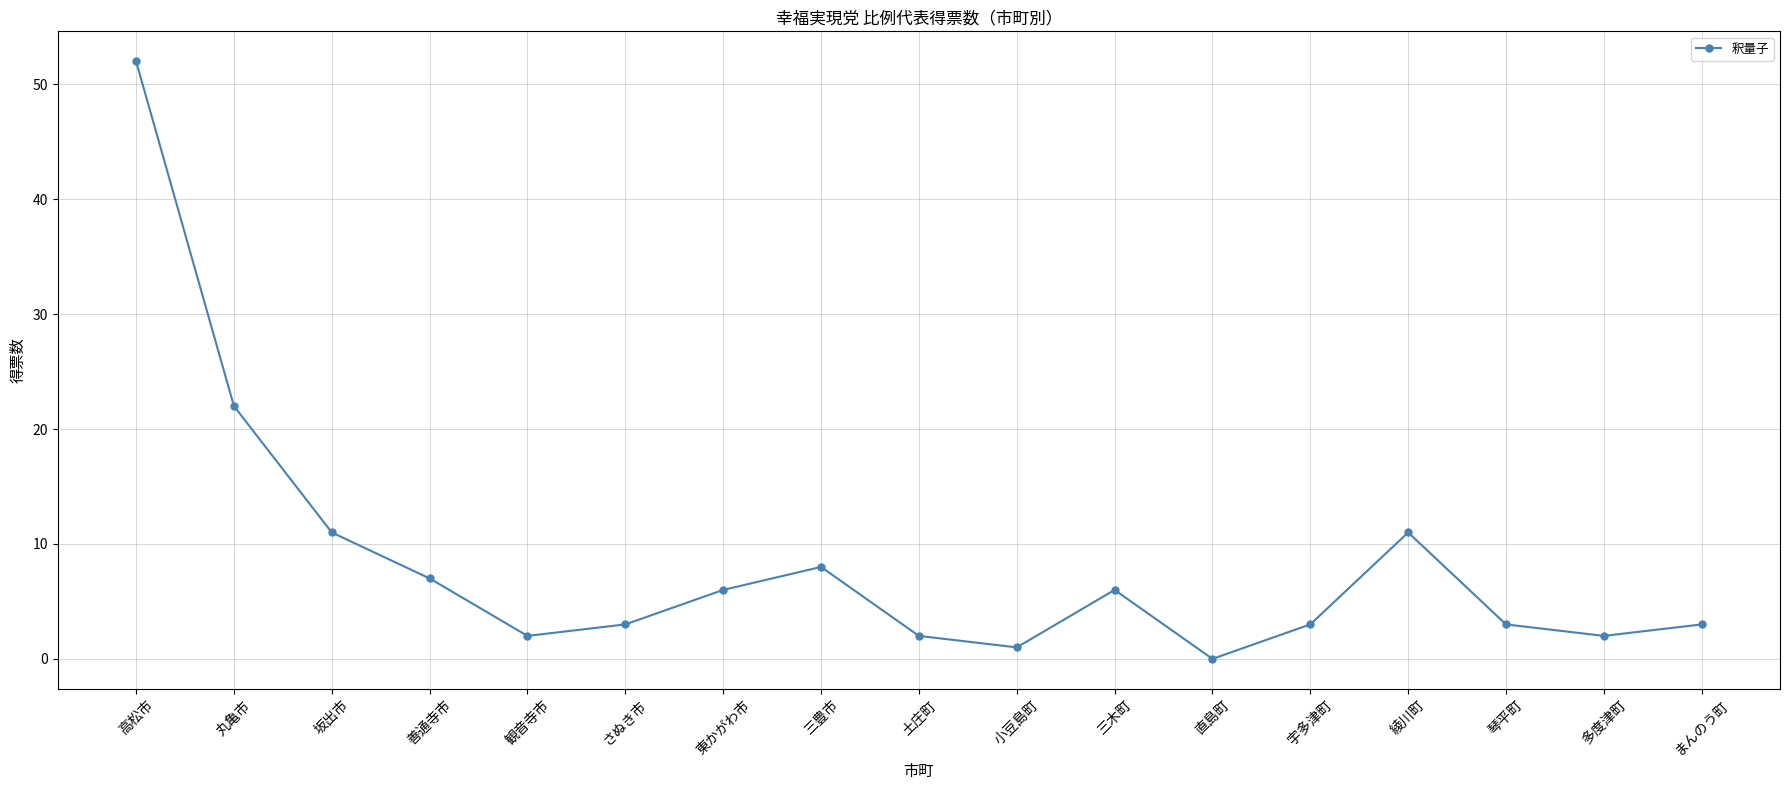

What is the label of the 4th point from the left?

善通寺市